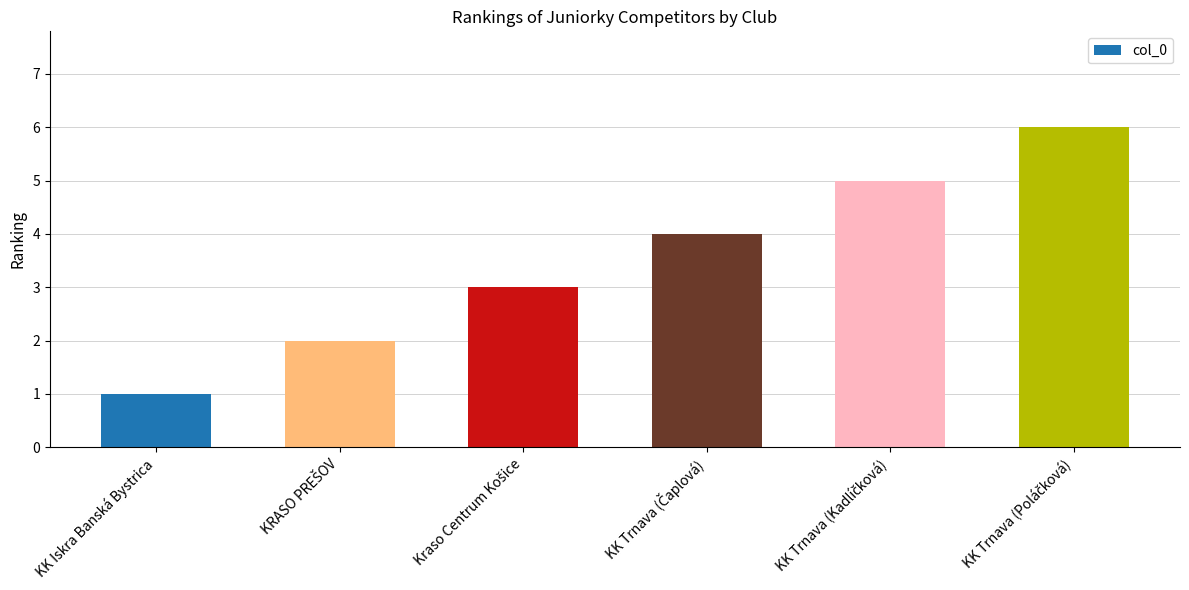

How many values are between 2 and 5?

4